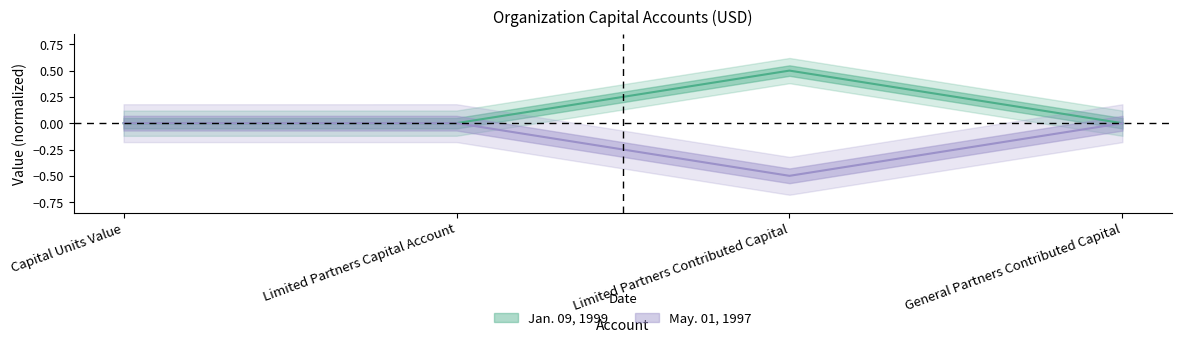

How many categories are shown in the chart?

4